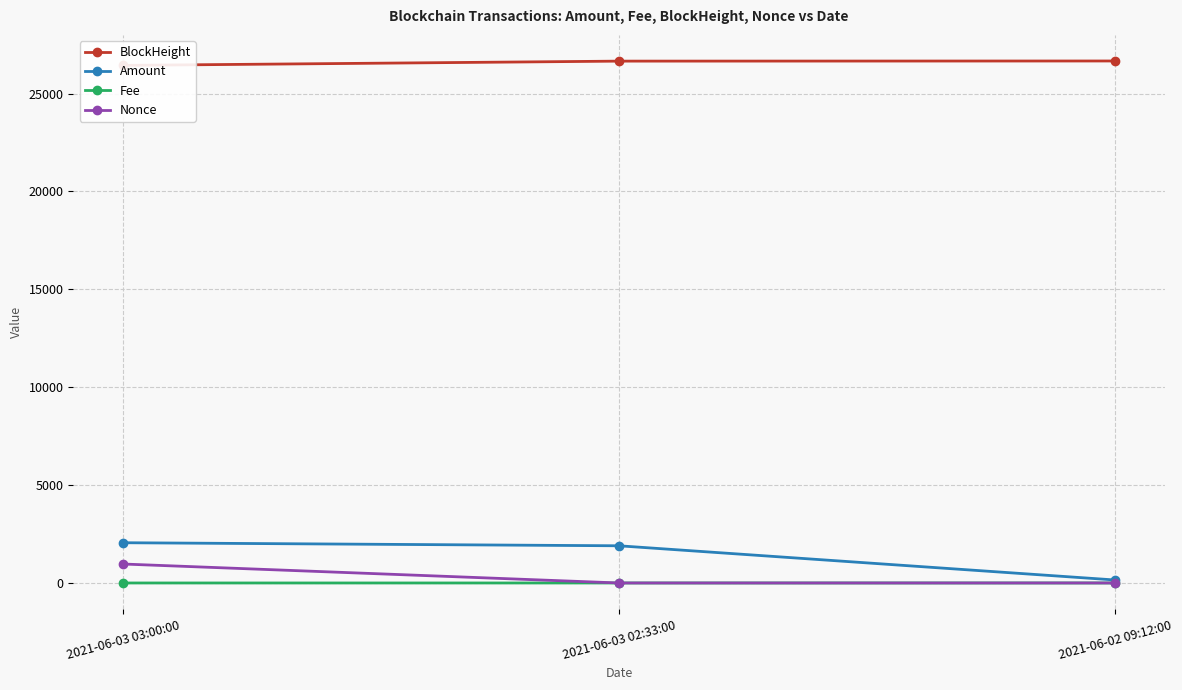

Is this an area chart (filled region under the line)?

No